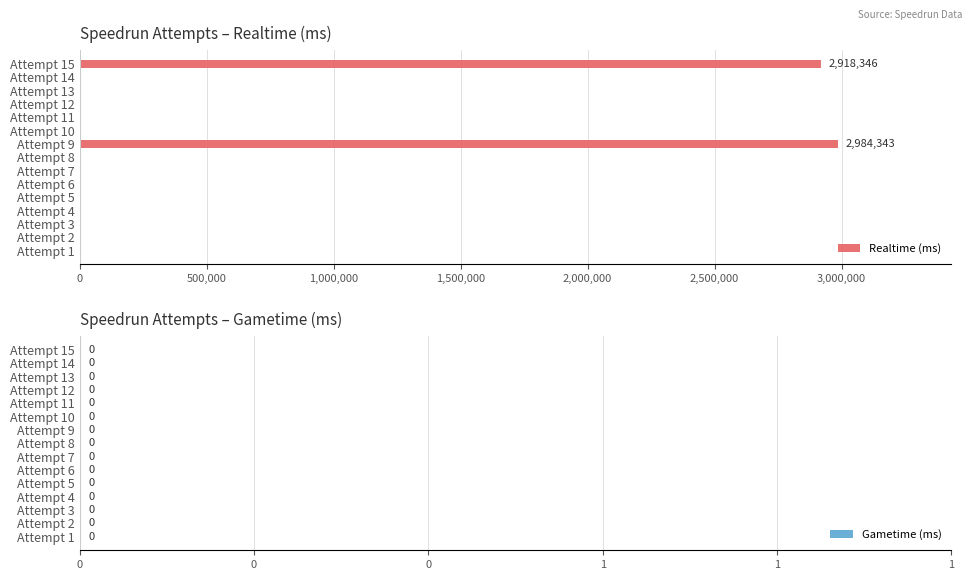

What is the change in value from Attempt 15 to Attempt 5?

-2918346